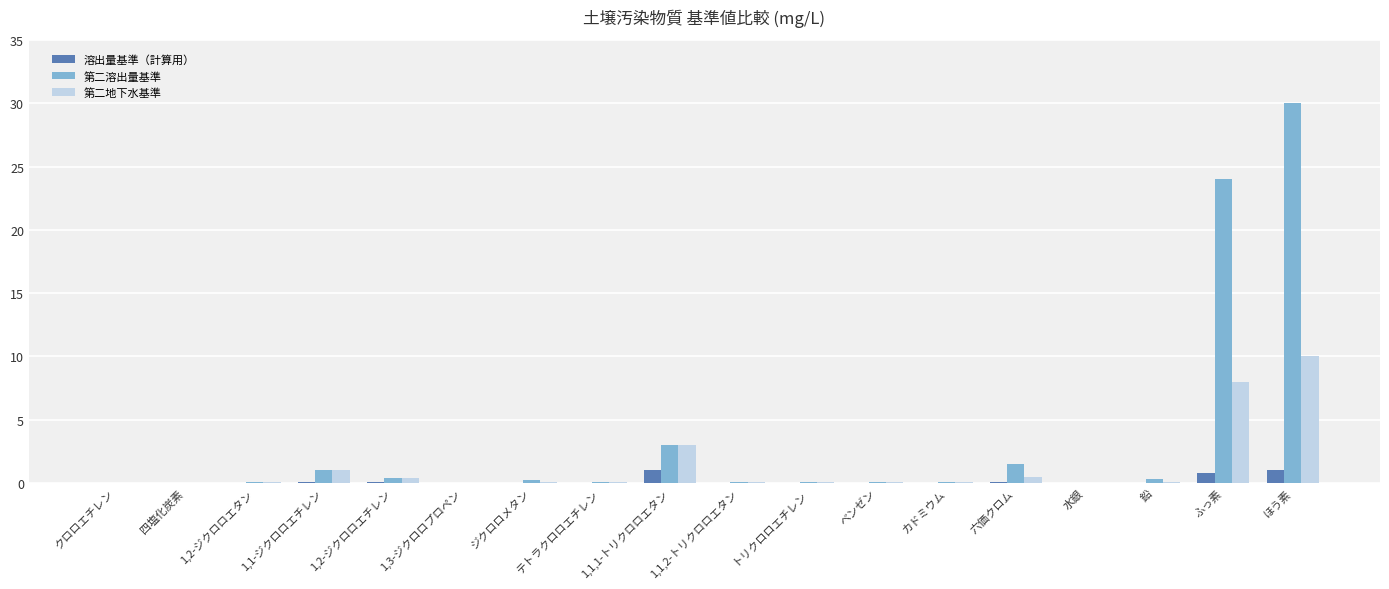

What are all the series names shown in the legend?

溶出量基準（計算用）, 第二溶出量基準, 第二地下水基準